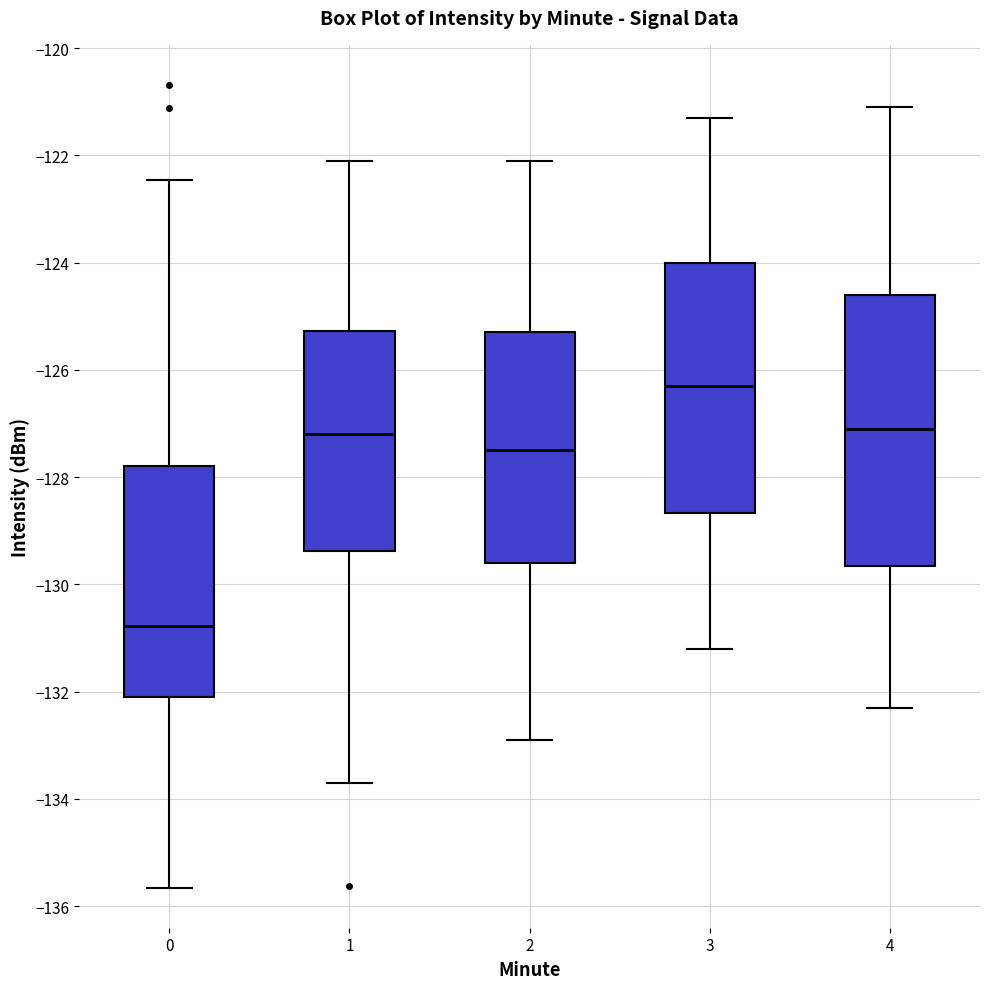

Reading left to right, read every box against the y-axis: the position of its median line, the range the box covers, and the ends of its whiskers. The values are not printed on the chart, so give them approximately, as read against the axis.

0: median -130.8, box -132.0 to -127.8, whiskers -135.6 to -122.4
1: median -127.2, box -129.4 to -125.2, whiskers -133.6 to -122.0
2: median -127.4, box -129.6 to -125.2, whiskers -132.8 to -122.0
3: median -126.2, box -128.6 to -124.0, whiskers -131.2 to -121.2
4: median -127.0, box -129.6 to -124.6, whiskers -132.2 to -121.0